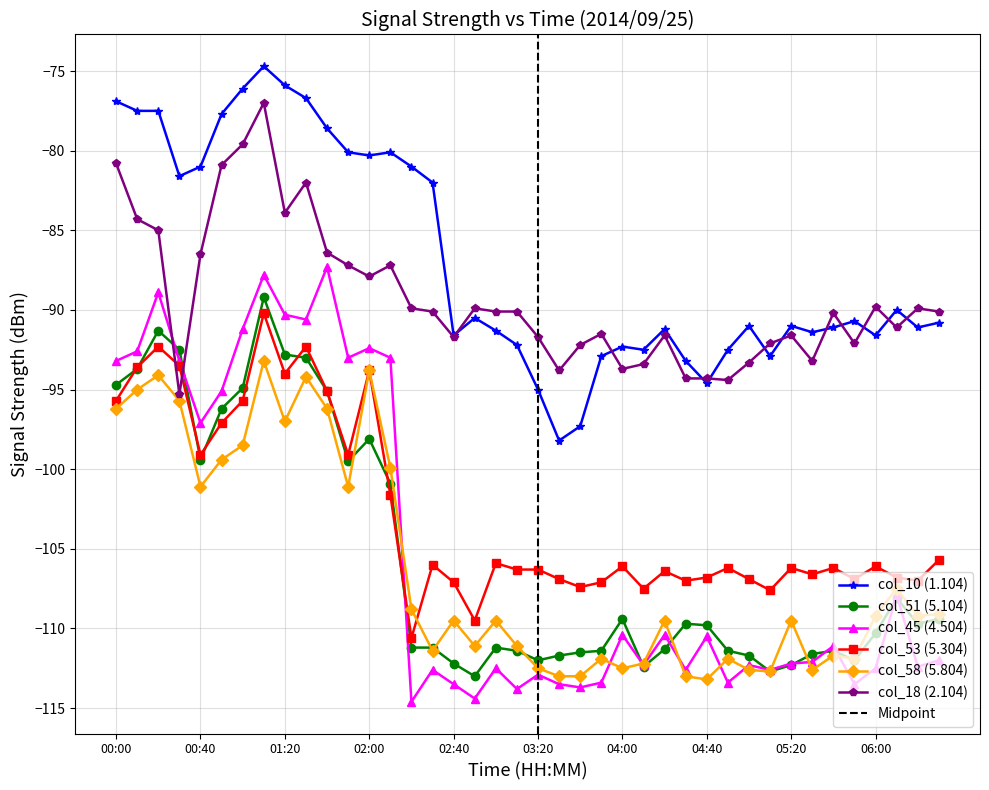

At which category does col_18 (2.104) reach its first local peak?

01:10